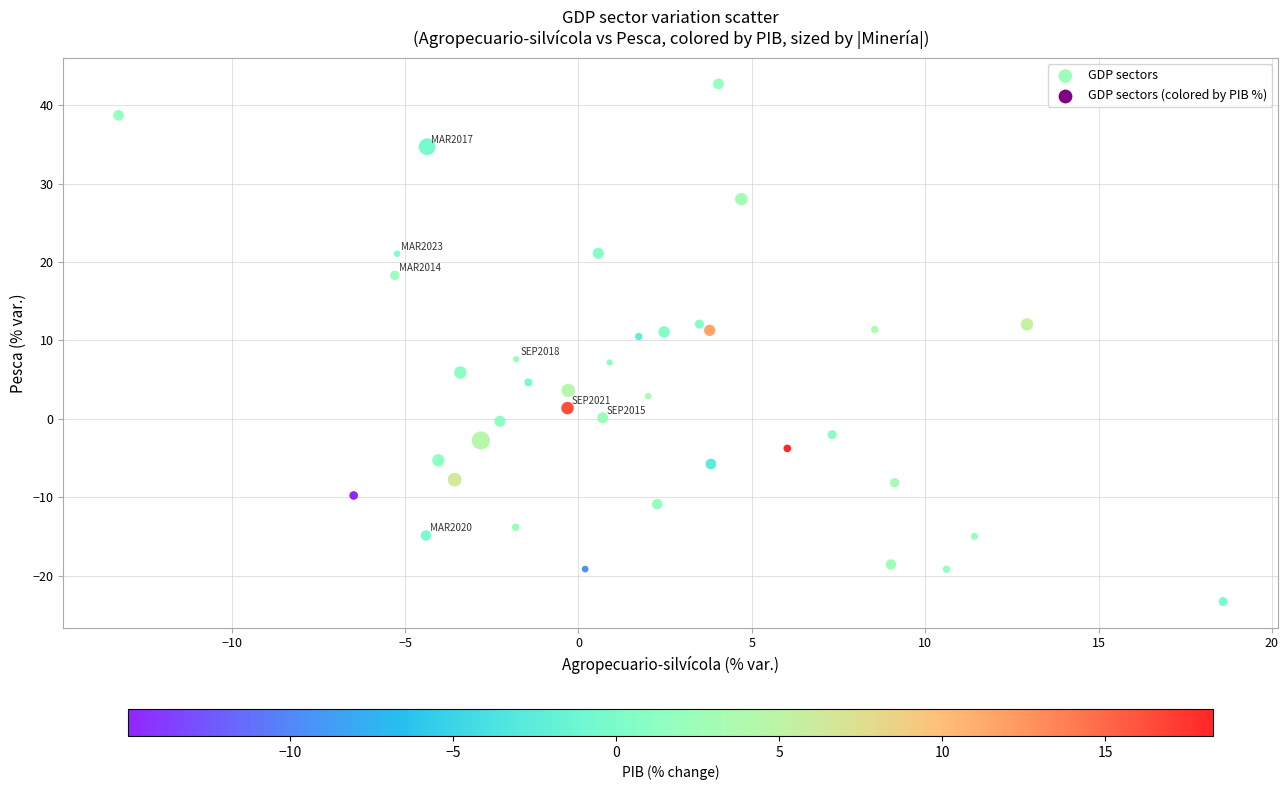

What is the range of X values (max minus min)?

31.9